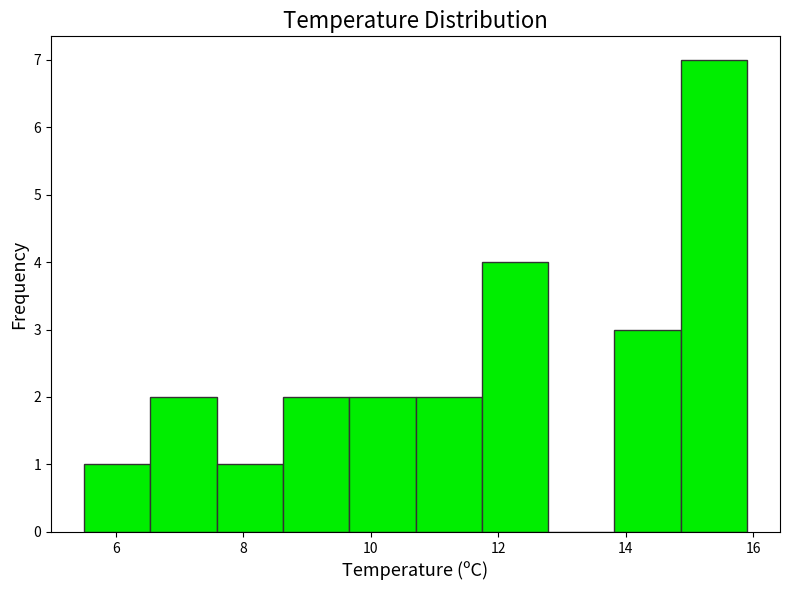

Reading left to right, transcribe this chart: for each bar, give the range it covers on the x-axis and its height. Neither the bar edges nor the heights are printed on the chart, so give them approximately, as read against the axes.

5.50 to 6.54: 1
6.54 to 7.58: 2
7.58 to 8.62: 1
8.62 to 9.66: 2
9.66 to 10.70: 2
10.70 to 11.74: 2
11.74 to 12.78: 4
12.78 to 13.82: 0
13.82 to 14.86: 3
14.86 to 15.90: 7